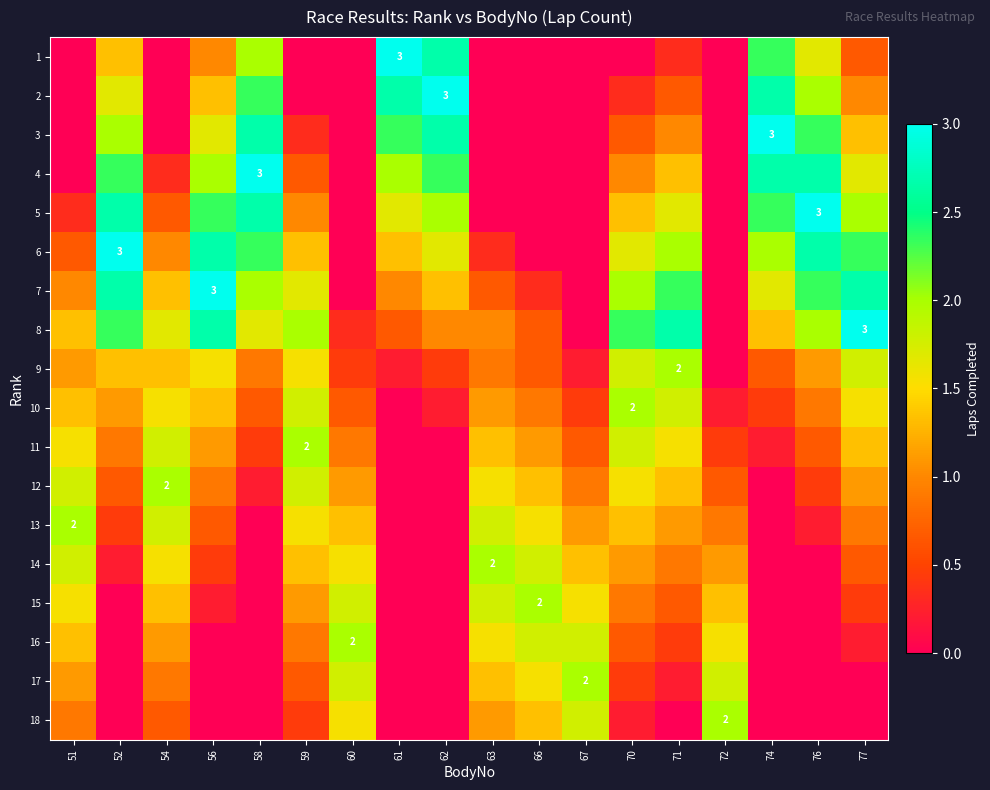

How many values in 16 are above zero?

11